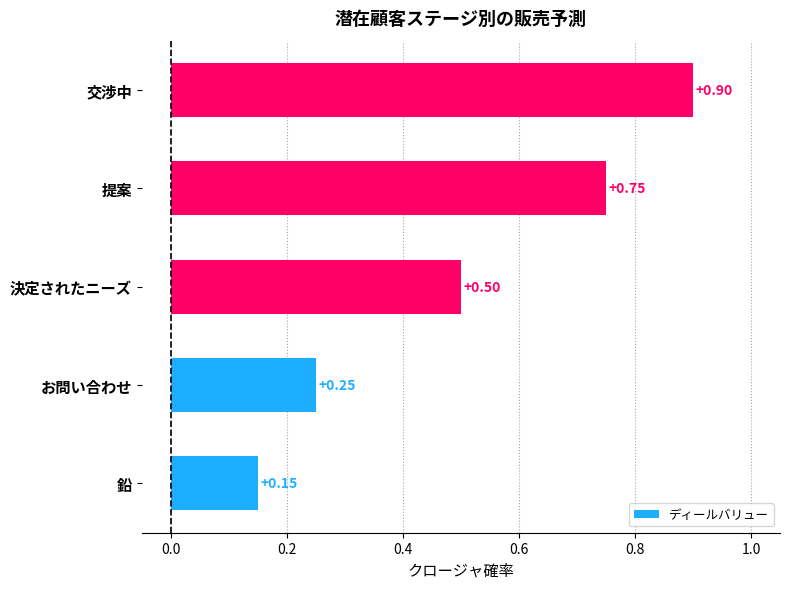

At which label is the value closest to 0?

鉛